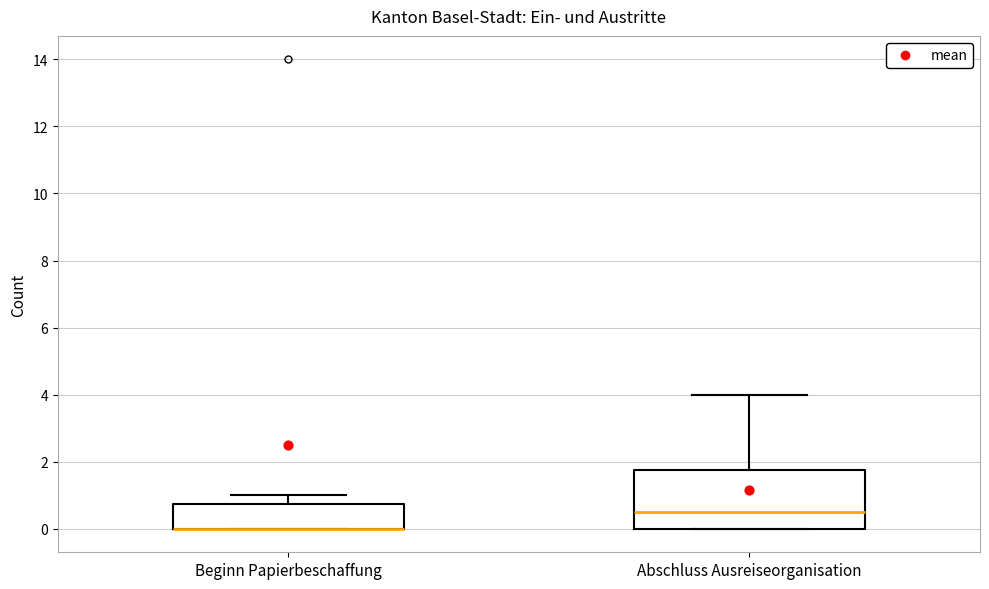

Which box is the tallest, from its lower edge to its upper edge?

Abschluss Ausreiseorganisation